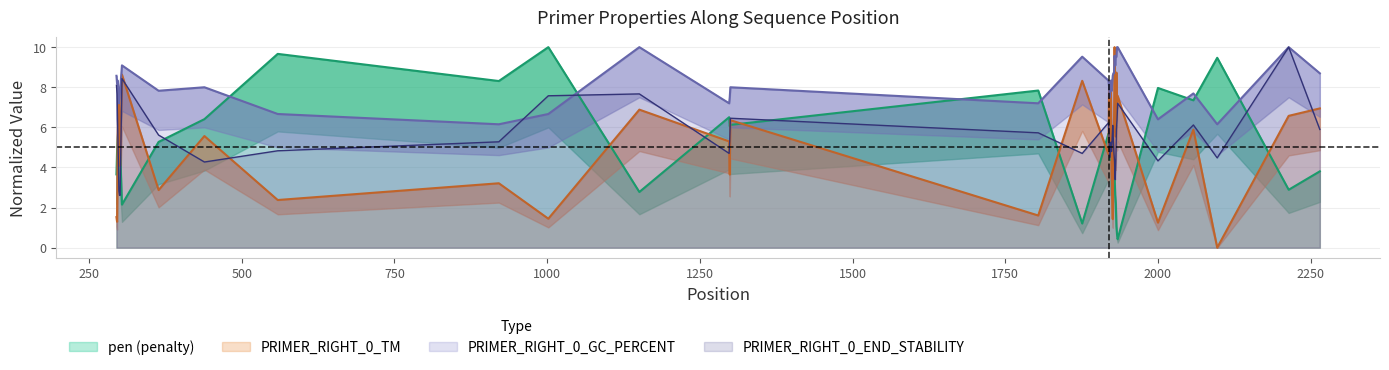

What is the highest value of the PRIMER_RIGHT_0_END_STABILITY series?

10.0